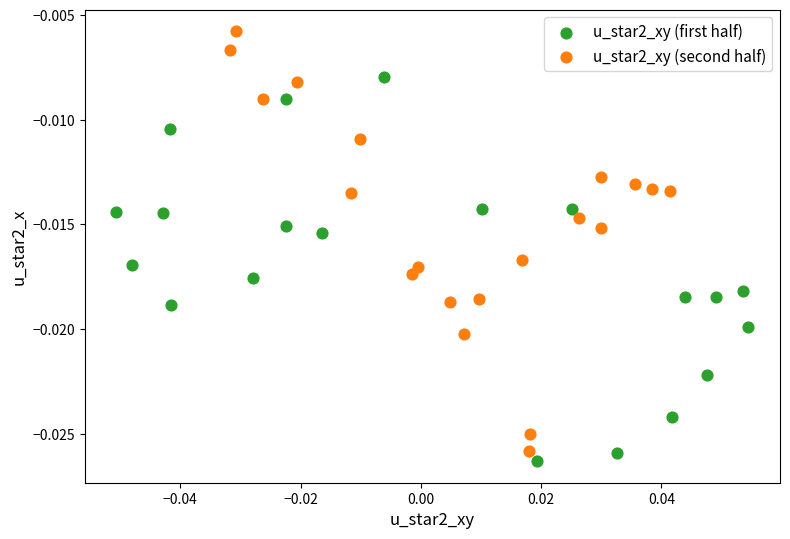

Which series contains the highest Y value?

u_star2_xy (second half)